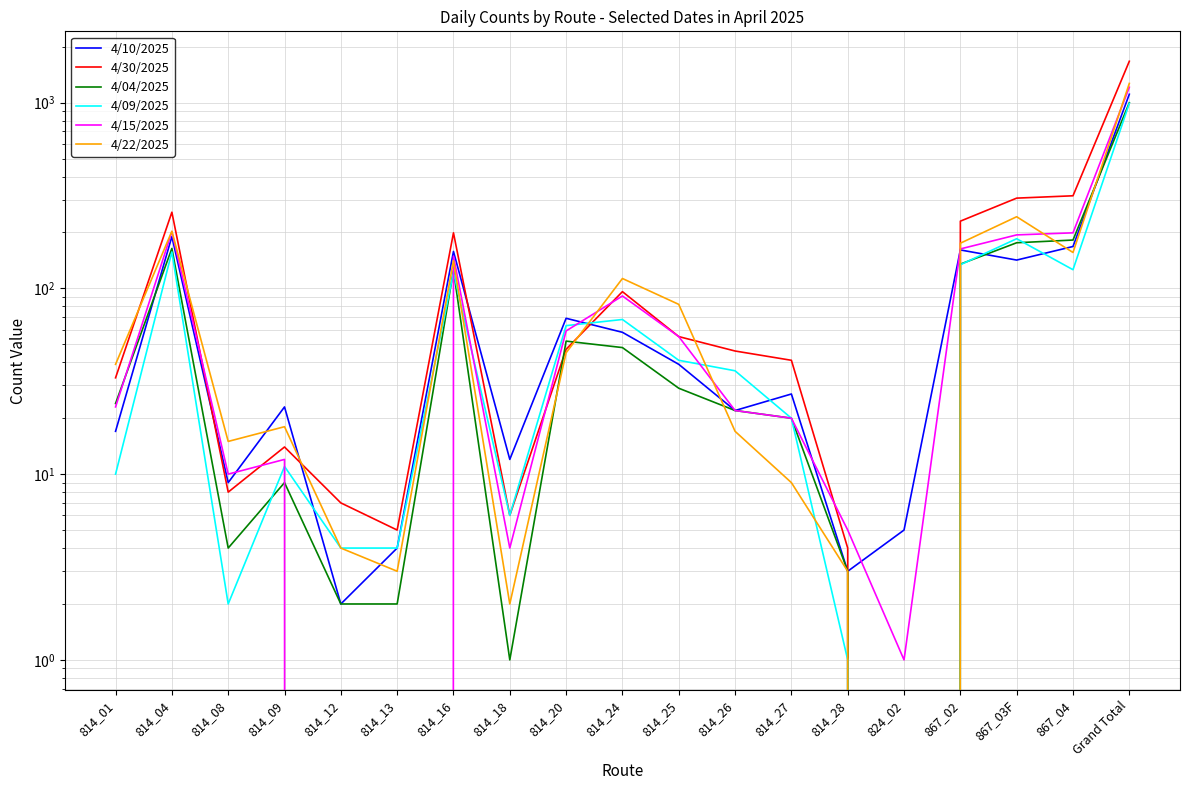

Reading left to right, transcribe all the data shown in this chart.

4/10/2025: 814_01=17	814_04=190	814_08=9	814_09=23	814_12=2	814_13=4	814_16=158	814_18=12	814_20=69	814_24=58	814_25=39	814_26=22	814_27=27	814_28=3	824_02=5	867_02=161	867_03F=142	867_04=168	Grand Total=1109
4/30/2025: 814_01=33	814_04=257	814_08=8	814_09=14	814_12=7	814_13=5	814_16=199	814_18=6	814_20=47	814_24=96	814_25=55	814_26=46	814_27=41	814_28=4	824_02=0	867_02=230	867_03F=306	867_04=315	Grand Total=1669
4/04/2025: 814_01=24	814_04=164	814_08=4	814_09=9	814_12=2	814_13=2	814_16=125	814_18=1	814_20=52	814_24=48	814_25=29	814_26=22	814_27=20	814_28=3	824_02=0	867_02=135	867_03F=176	867_04=182	Grand Total=998
4/09/2025: 814_01=10	814_04=157	814_08=2	814_09=11	814_12=4	814_13=4	814_16=122	814_18=6	814_20=63	814_24=68	814_25=41	814_26=36	814_27=20	814_28=1	824_02=0	867_02=134	867_03F=185	867_04=126	Grand Total=990
4/15/2025: 814_01=23	814_04=202	814_08=10	814_09=12	814_12=0	814_13=0	814_16=149	814_18=4	814_20=59	814_24=91	814_25=55	814_26=22	814_27=20	814_28=5	824_02=1	867_02=163	867_03F=194	867_04=199	Grand Total=1209
4/22/2025: 814_01=39	814_04=203	814_08=15	814_09=18	814_12=4	814_13=3	814_16=141	814_18=2	814_20=45	814_24=113	814_25=82	814_26=17	814_27=9	814_28=3	824_02=0	867_02=175	867_03F=243	867_04=156	Grand Total=1268